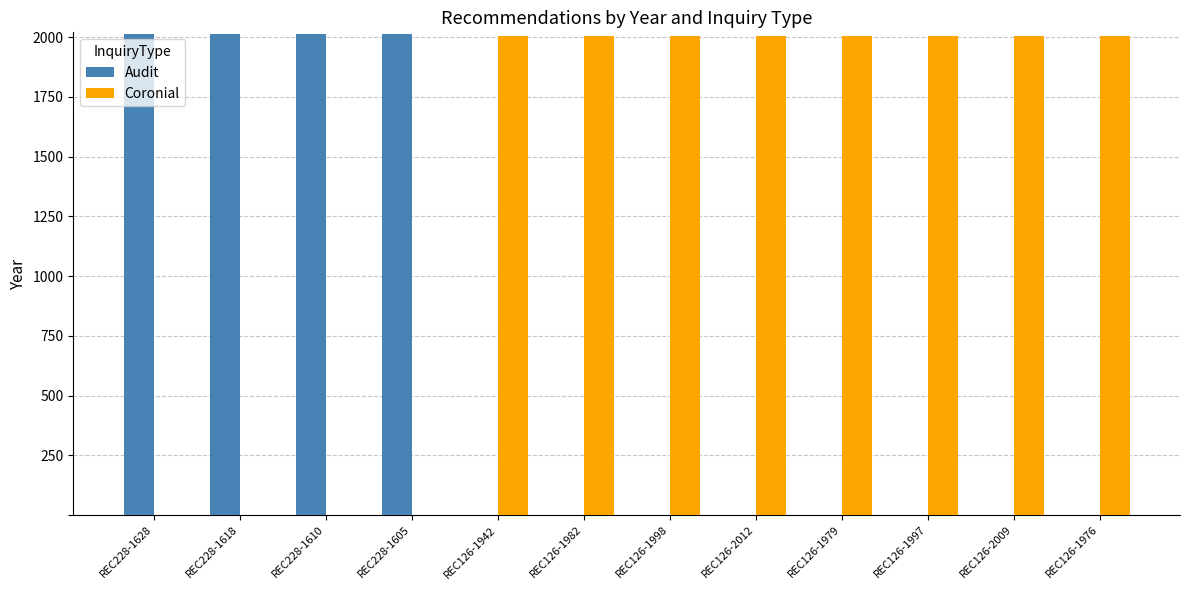

Which series has the largest total across all categories?

Coronial